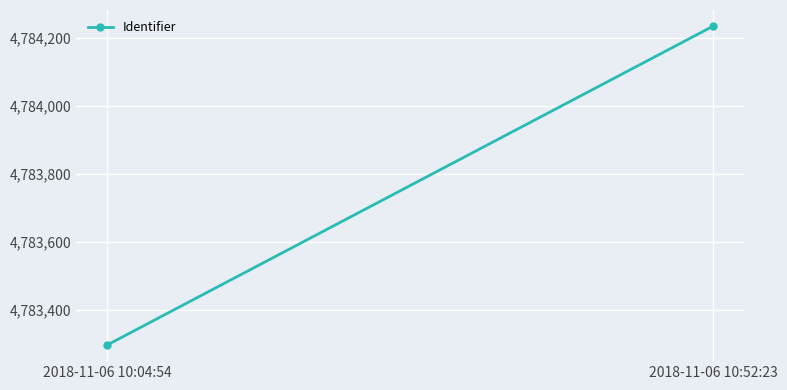

Reading left to right, transcribe all the data shown in this chart.

2018-11-06 10:04:54=4783297	2018-11-06 10:52:23=4784235